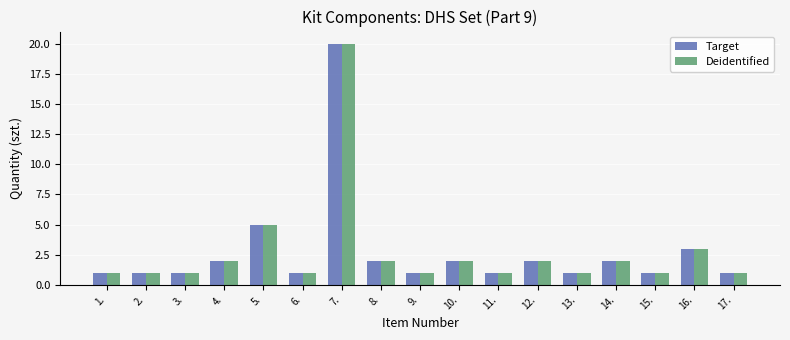

At which category is the sum across all series the highest?

7.